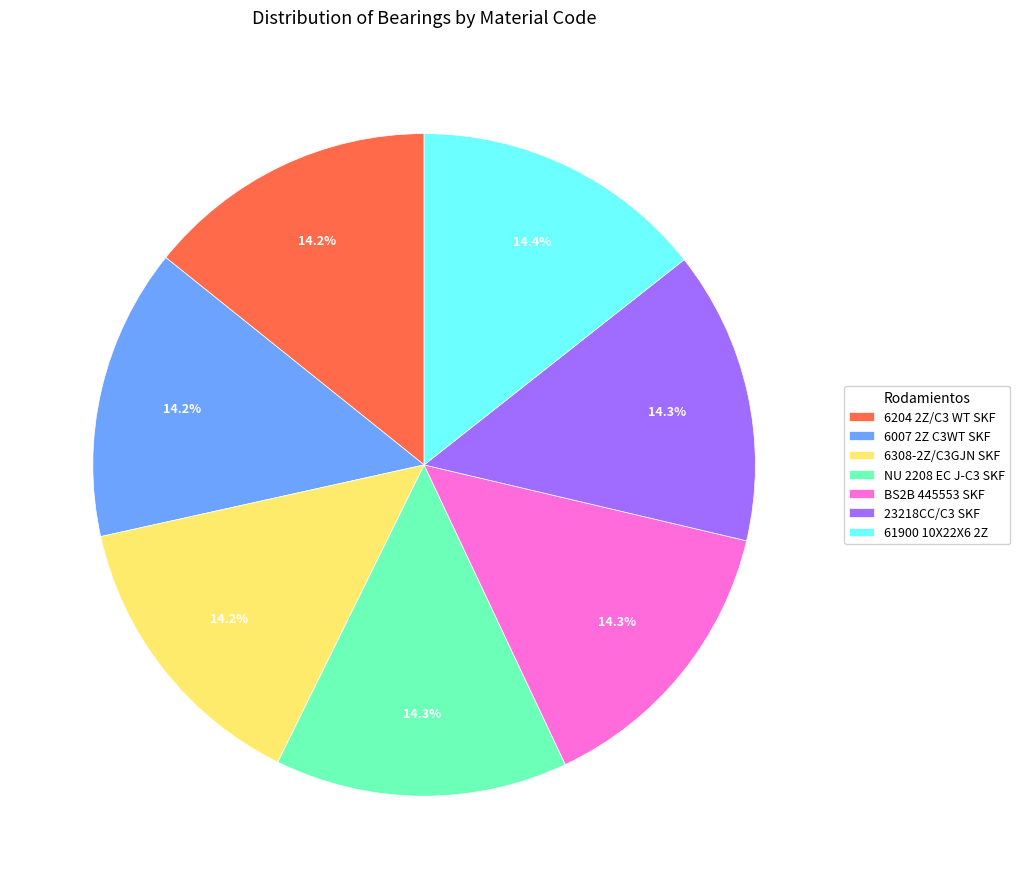

Is there a majority slice in this chart?

No